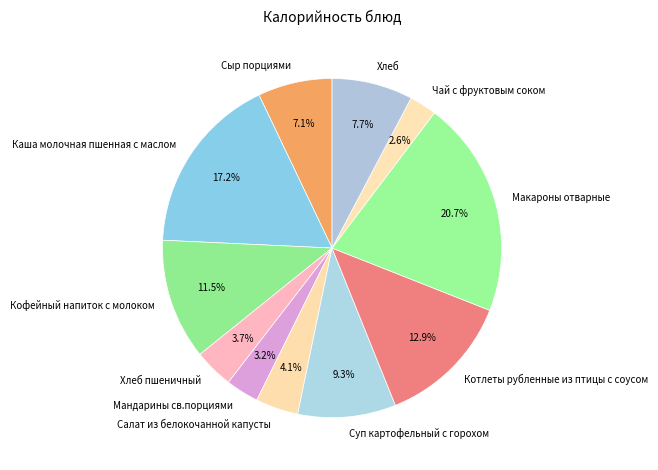

Is the sum of Хлеб пшеничный and Каша молочная пшенная с маслом greater than half?

No